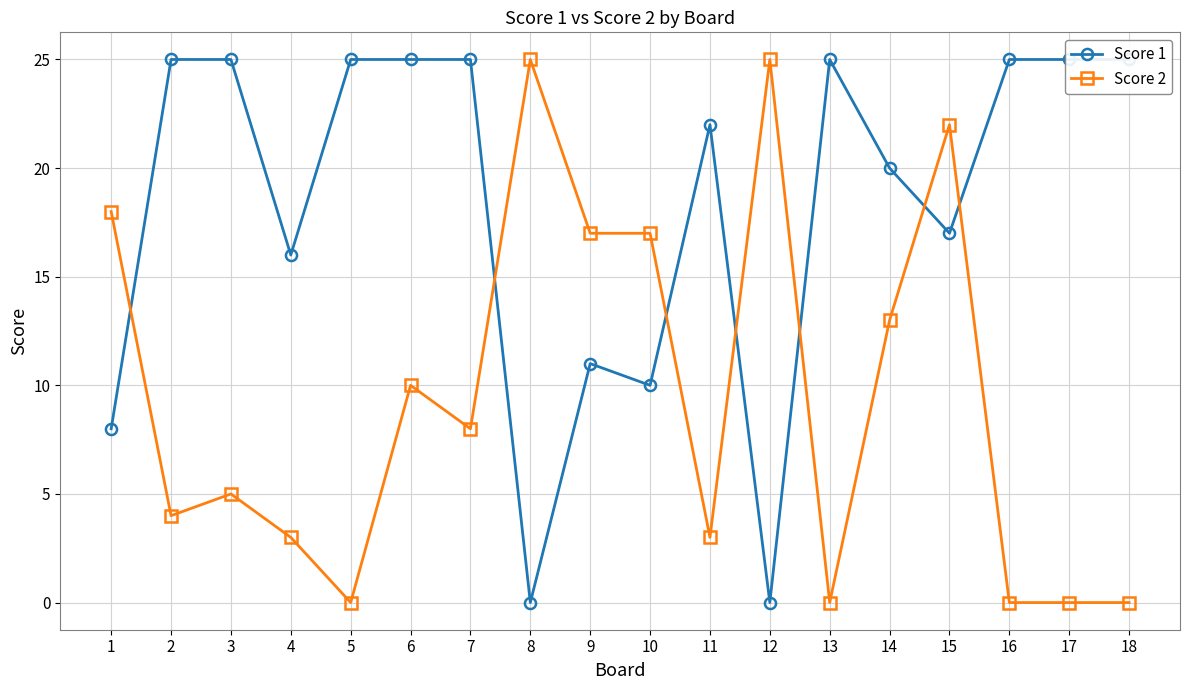

At which category is the sum across all series the highest?

15